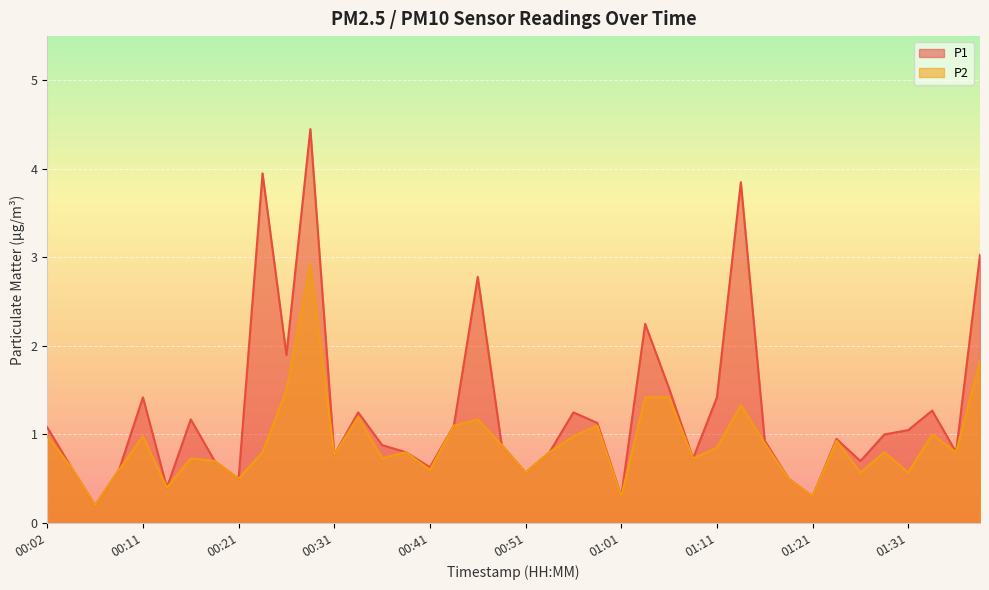

What is the minimum value shown in the chart?

0.2